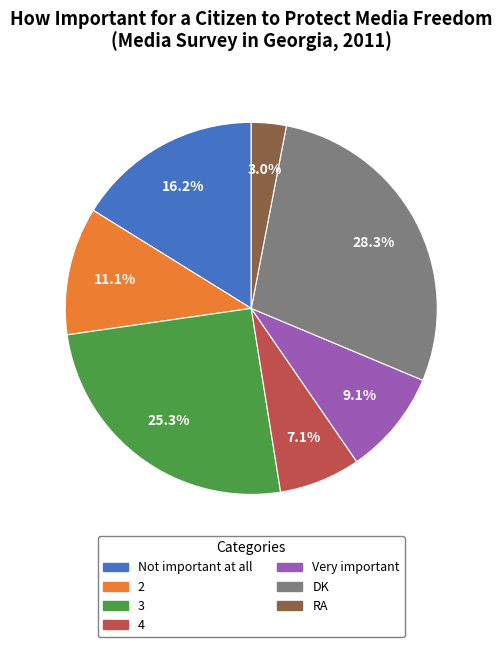

Rank the categories by value from lowest to highest.

RA, 4, Very important, 2, Not important at all, 3, DK